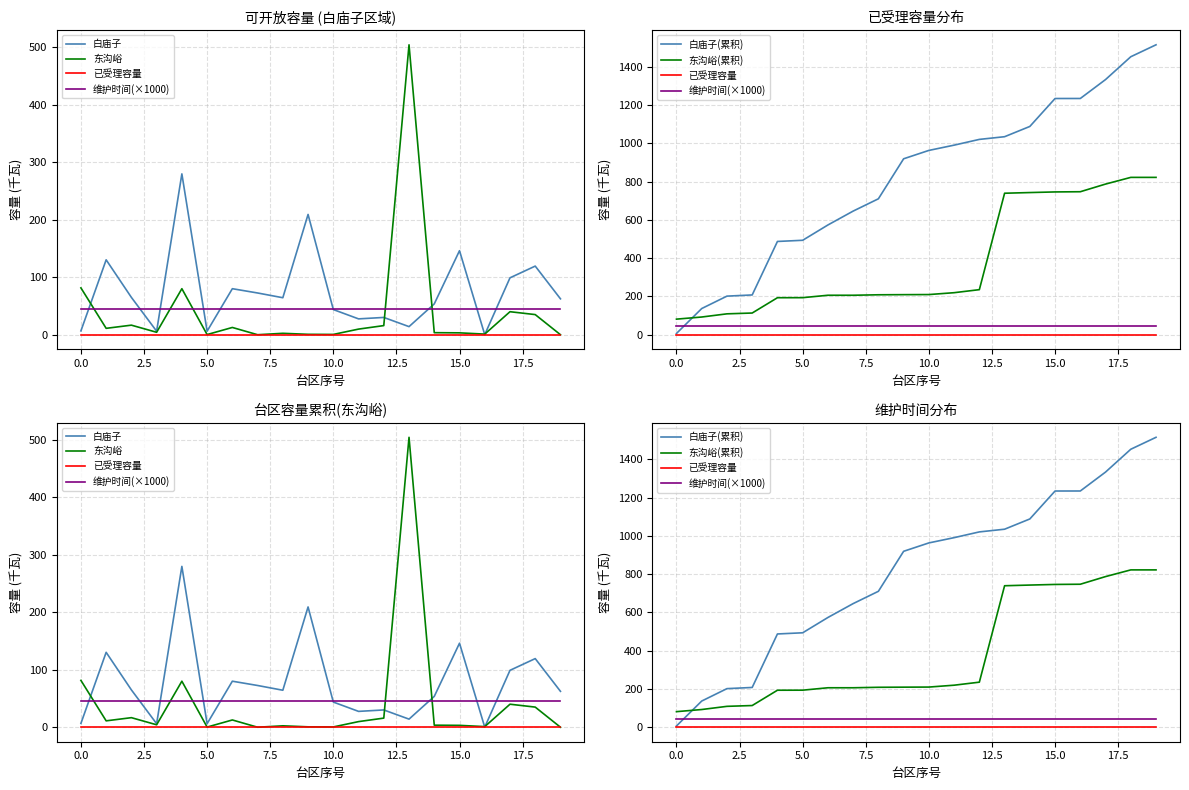

What is the sum of the 白庙子 values at 0.0 and 16?

130.3